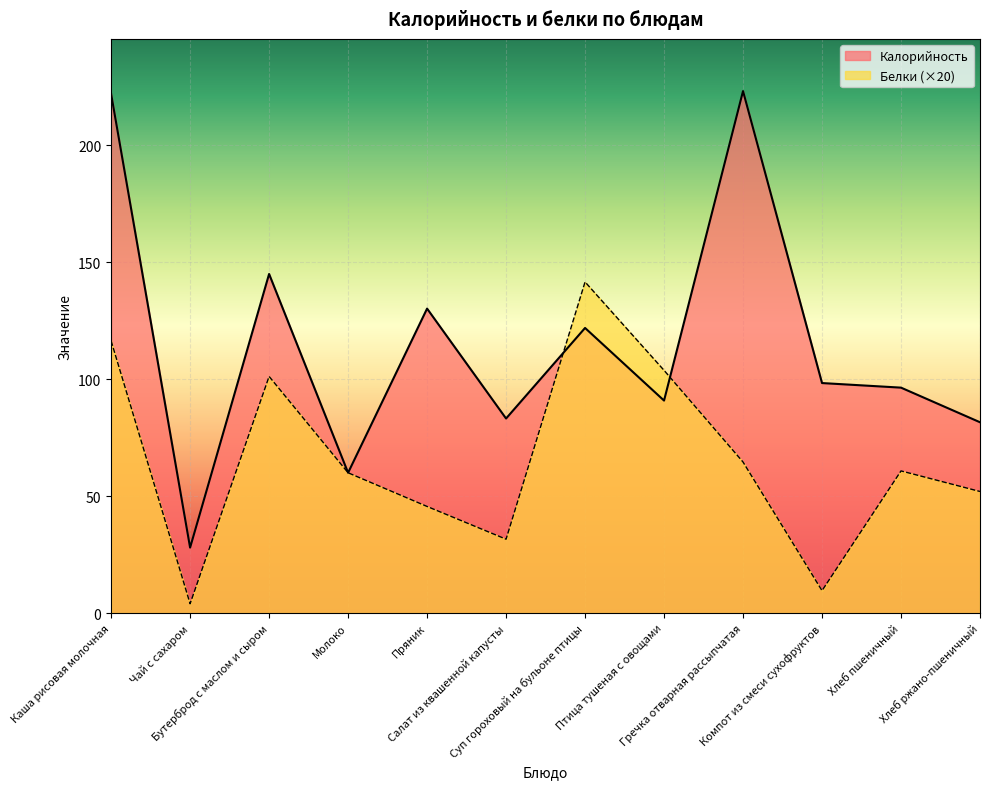

What is the difference between the second highest and second lowest values in the Белки series?

106.8